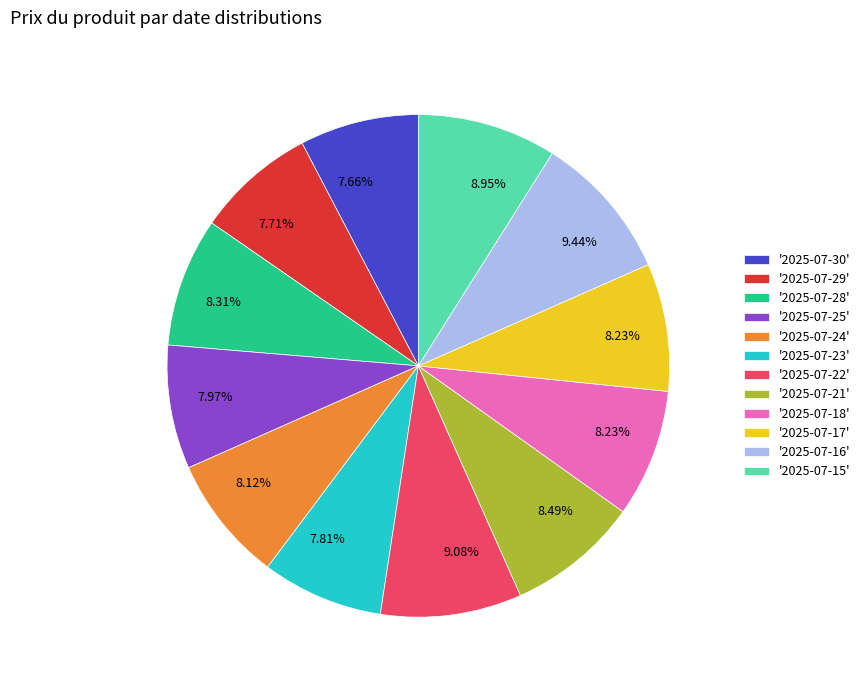

Is there a majority slice in this chart?

No